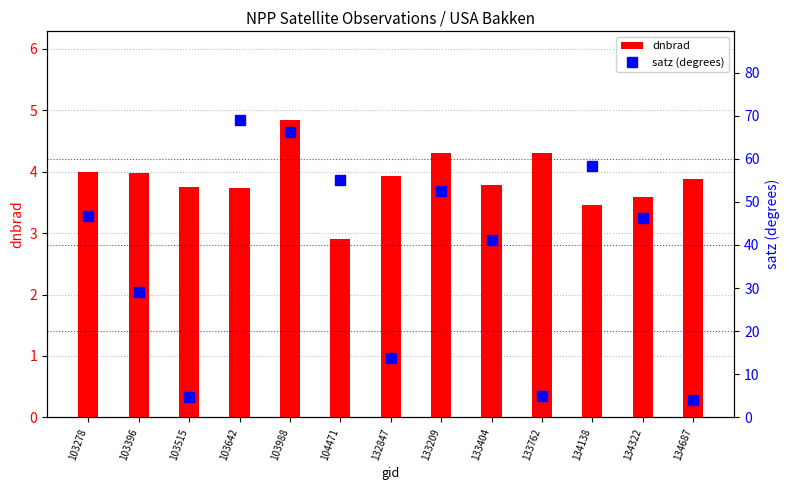

What is the spread (max minus min) of values at 104471?

52.1